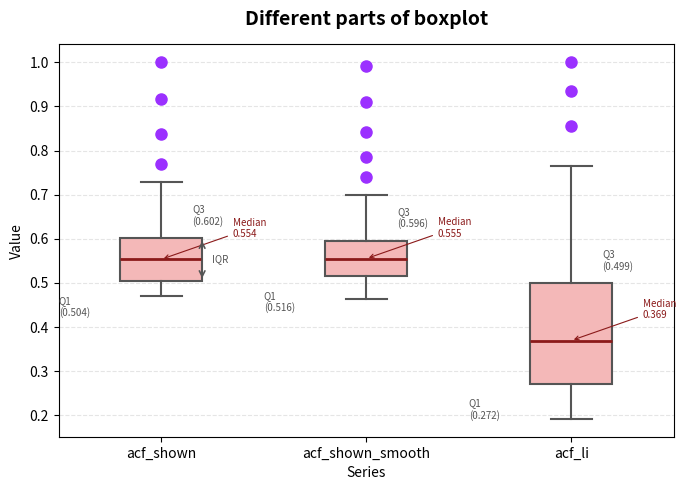

Which box is the tallest, from its lower edge to its upper edge?

acf_li